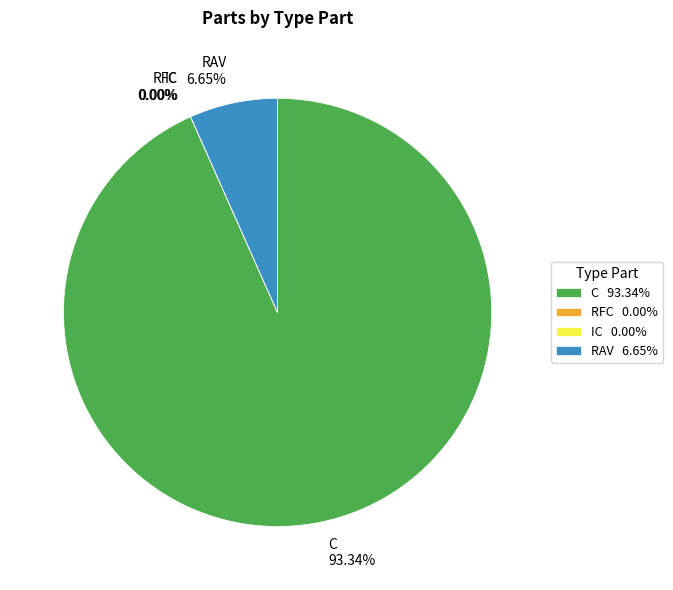

Which category accounts for the majority?

C